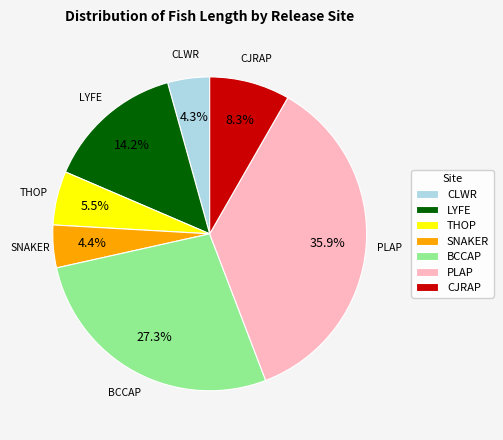

To the nearest percent, what is the combined percentage of PLAP and THOP?

41%